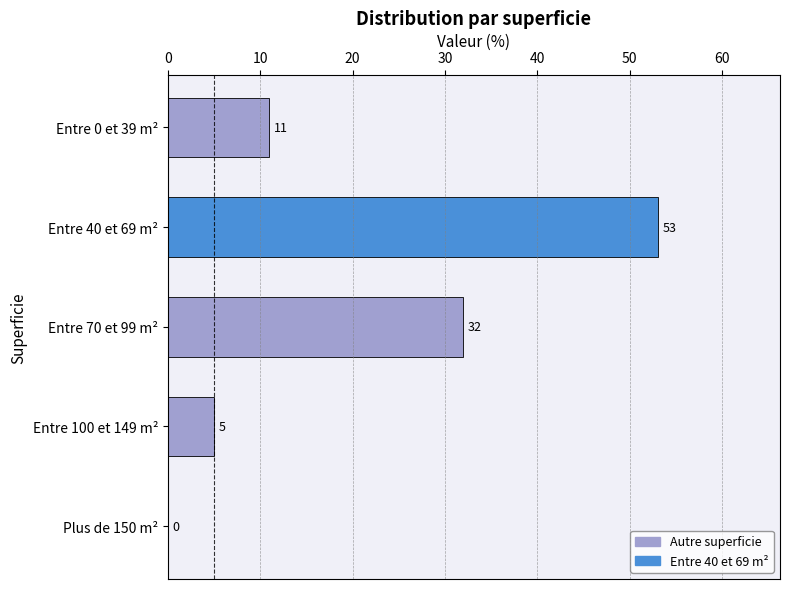

What is the maximum value shown in the chart?

53